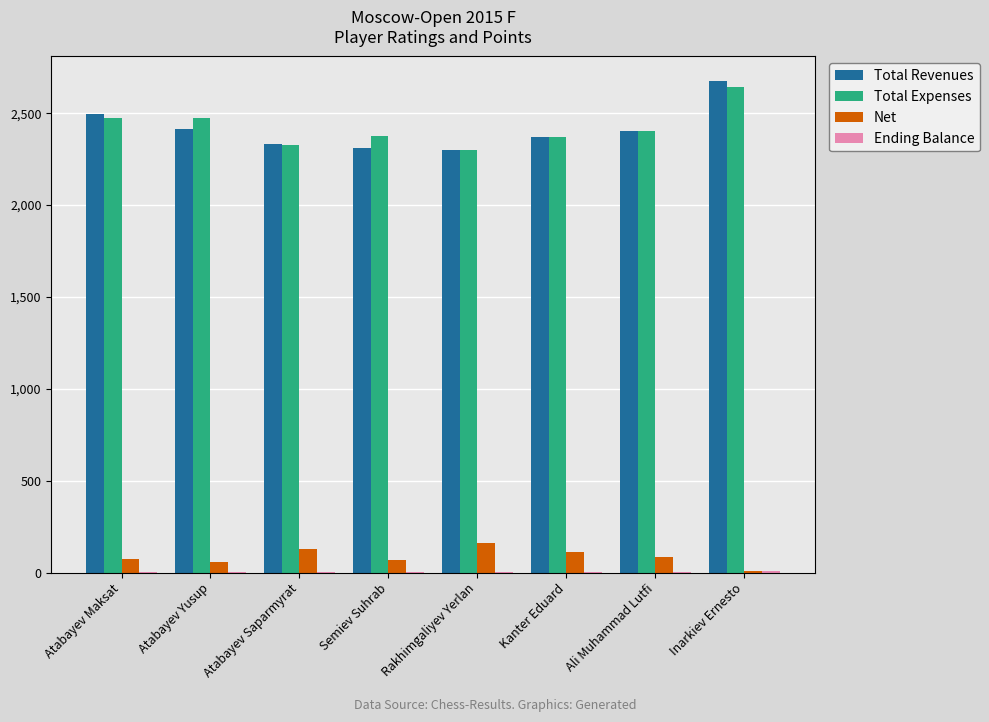

Is the value of Total Expenses at Atabayev Maksat greater than the value of Net at Semiev Suhrab?

Yes